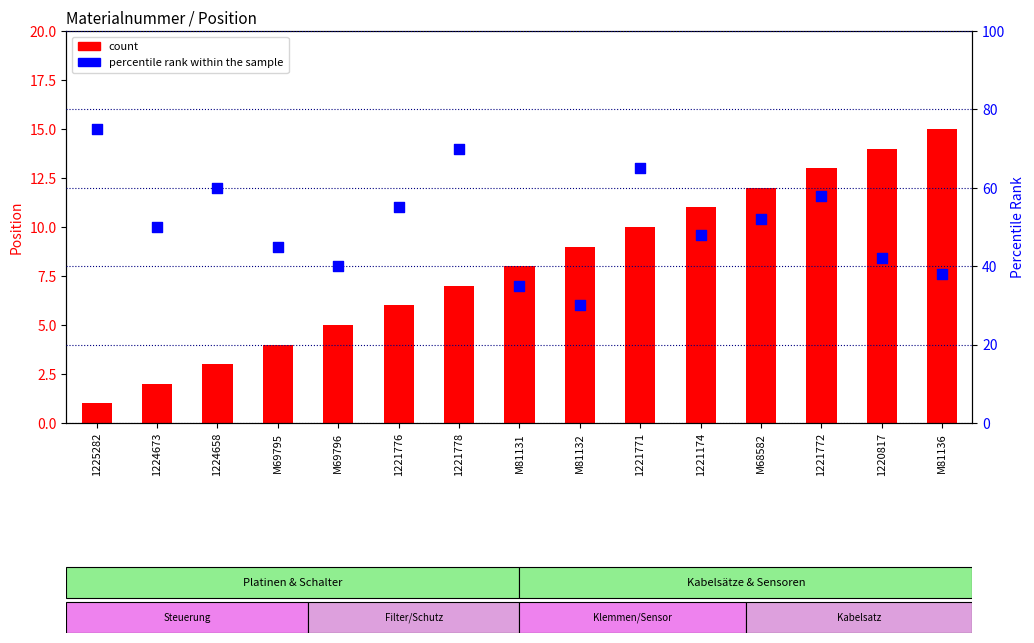

Which series contains the highest Y value?

percentile rank within the sample